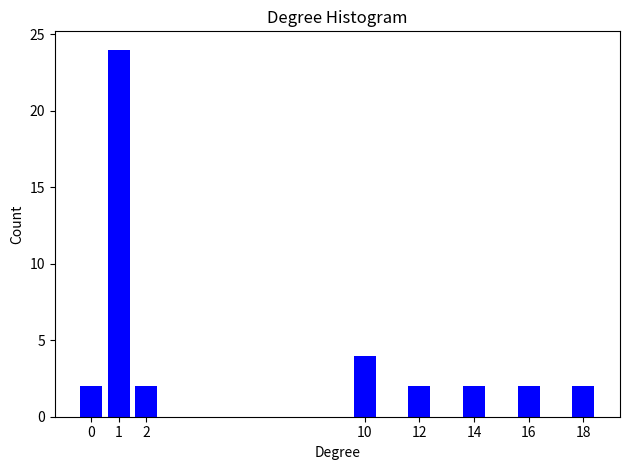

Reading left to right, extract all data points from this chart.

2	24	2	4	2	2	2	2